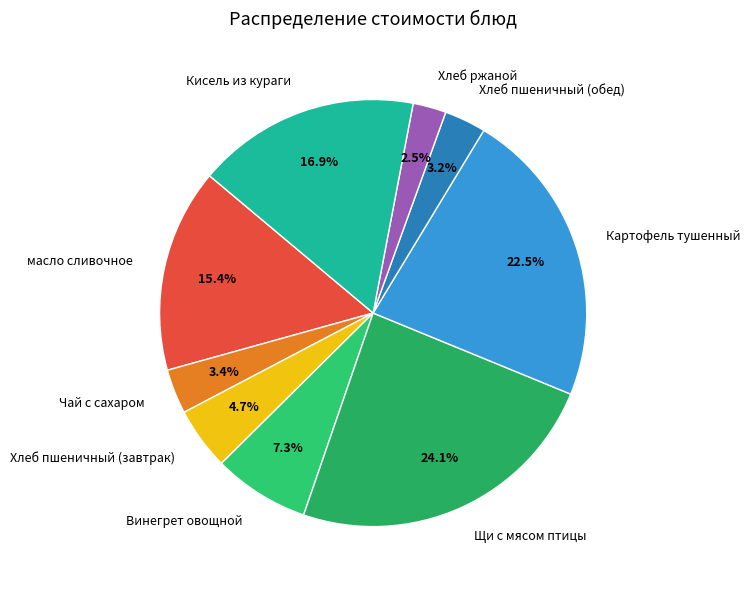

How much of the chart is everything except масло сливочное?

84.6%